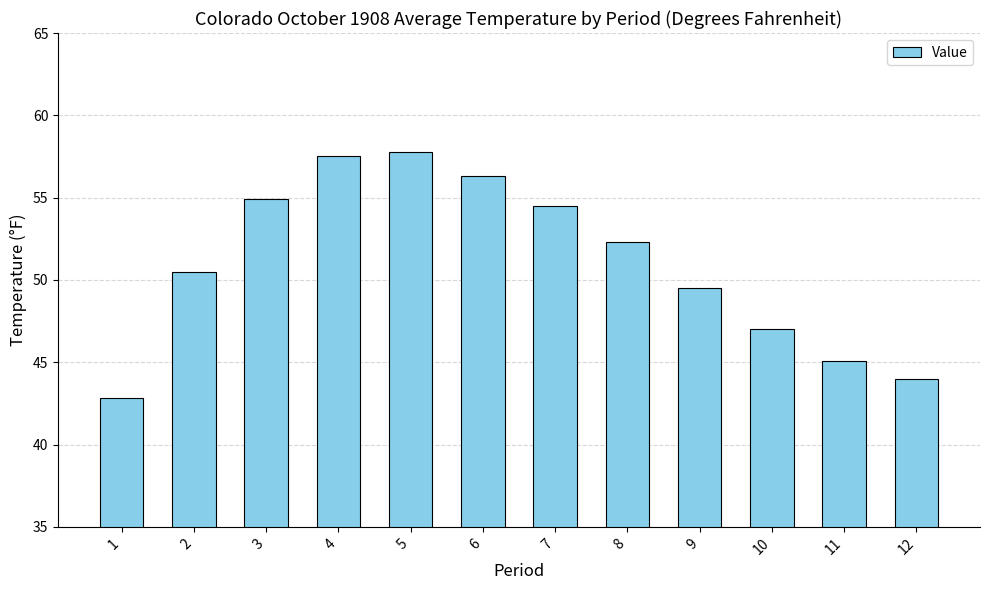

List the labels in order of value, smallest first.

1, 12, 11, 10, 9, 2, 8, 7, 3, 6, 4, 5